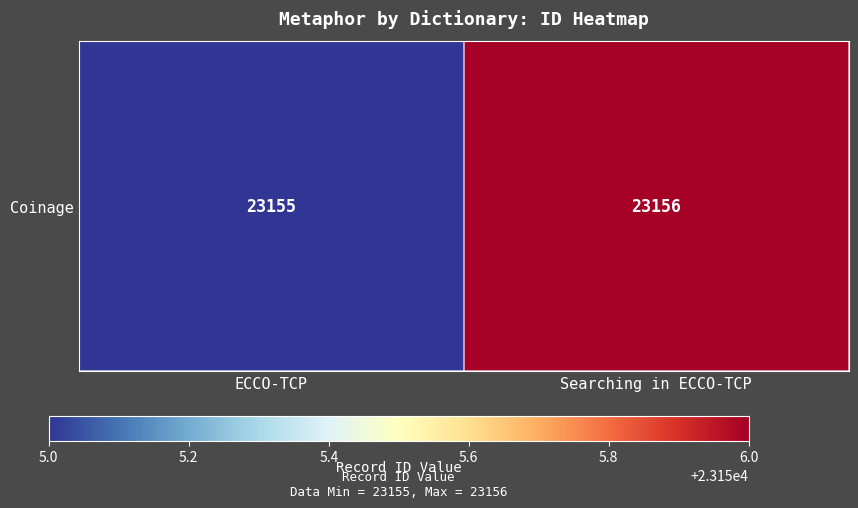

What is the sum of all values?

46311